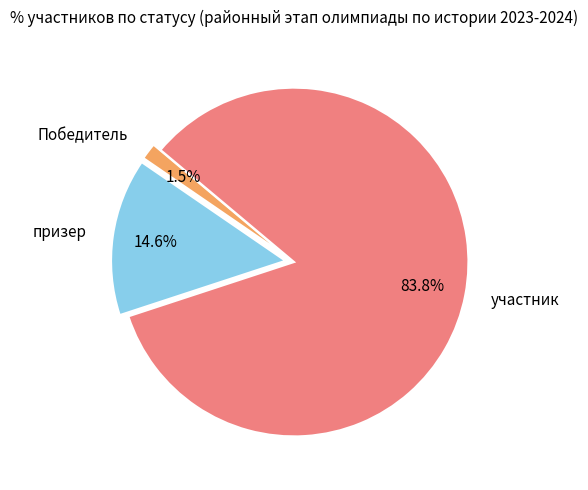

Which has a higher value, участник or призер?

участник